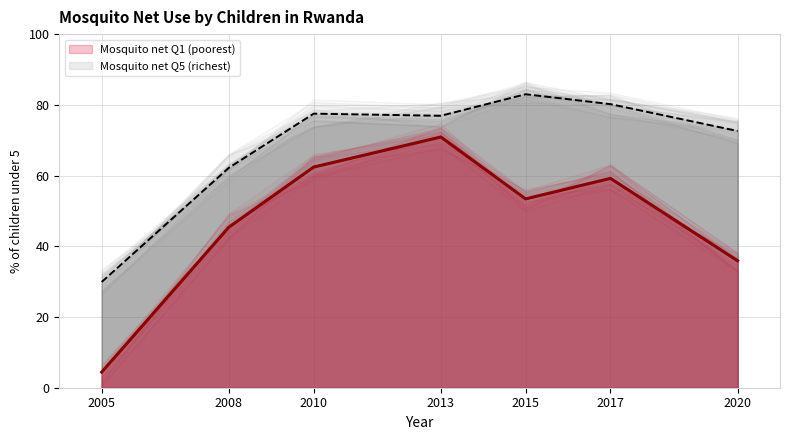

What is the value of the Mosquito net Q5 (richest) point at the 5th from the left?

83.0